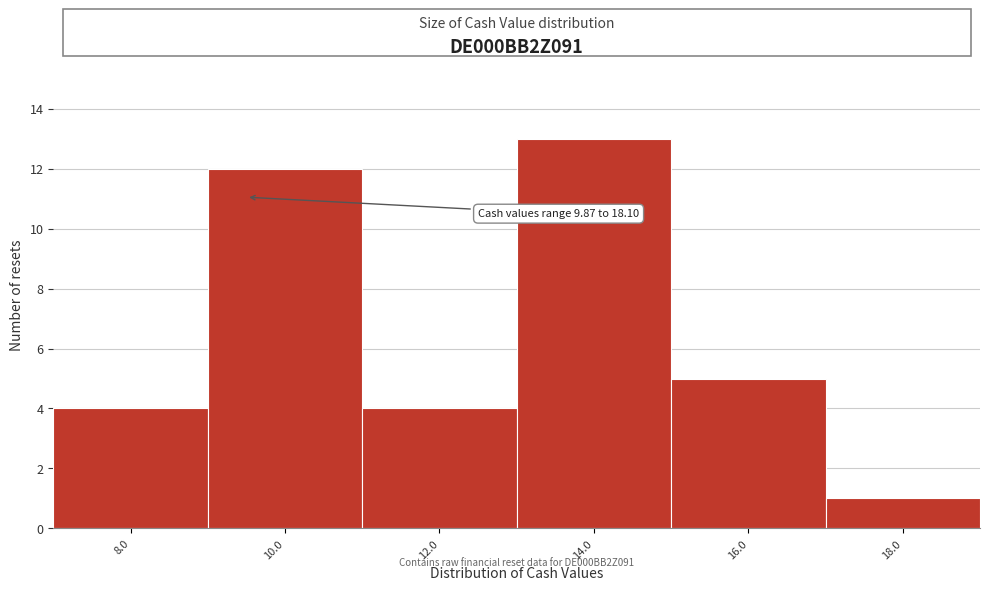

Reading left to right, transcribe all the data shown in this chart.

4	12	4	13	5	1